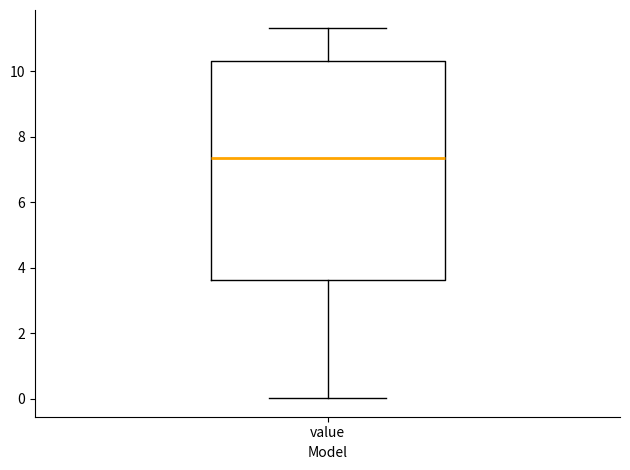

Transcribe this box plot: give where the median line is, the range the box spans, and where the two whiskers end, as read against the y-axis. The values are not printed on the chart, so give them approximately, as read against the axis.

median 7.4, box 3.6 to 10.4, whiskers 0.0 to 11.4